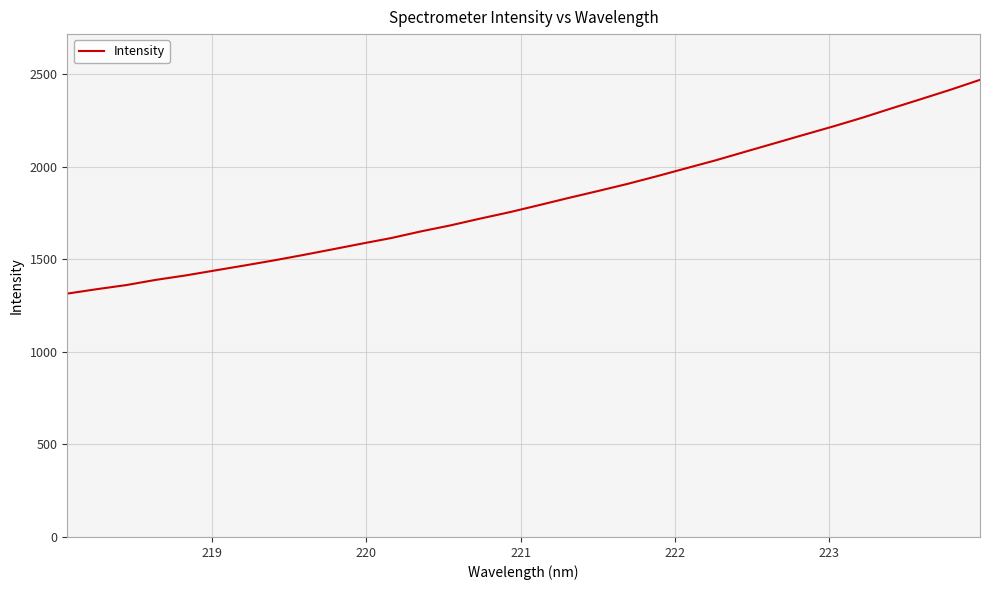

What is the greatest value displayed?

2468.8